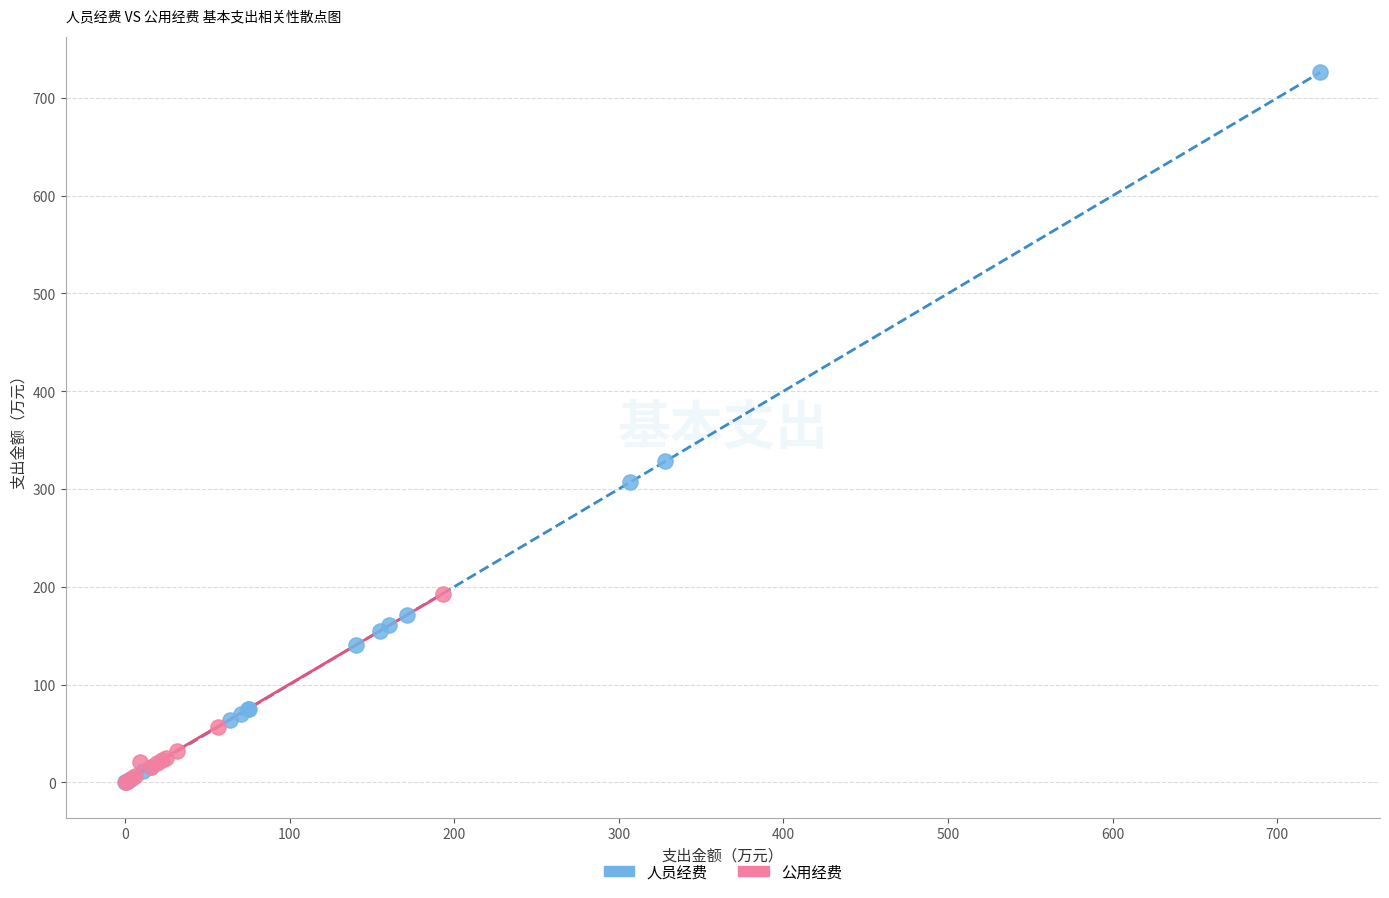

Which series has the widest spread of Y values?

人员经费